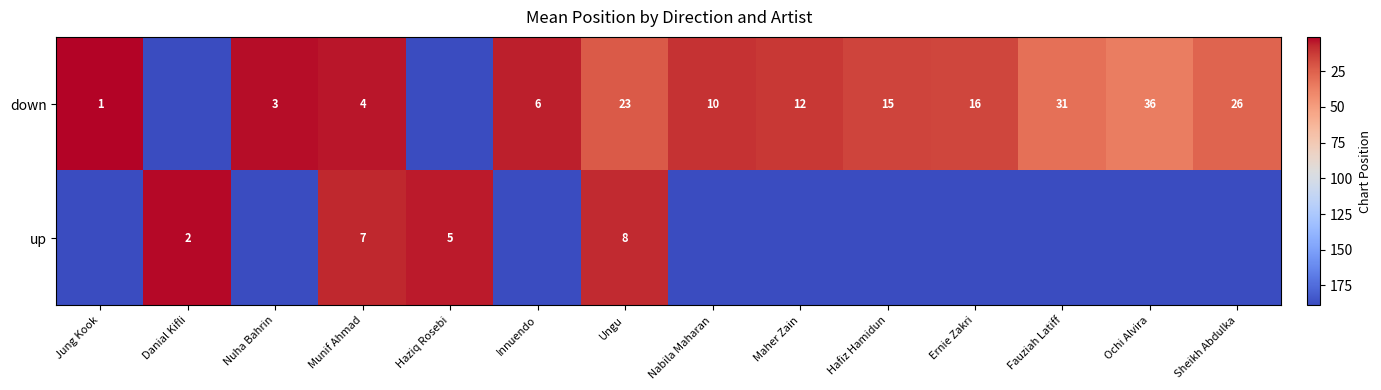

What is the difference between the down values at Hafiz Hamidun and Sheikh Abdulka?

11